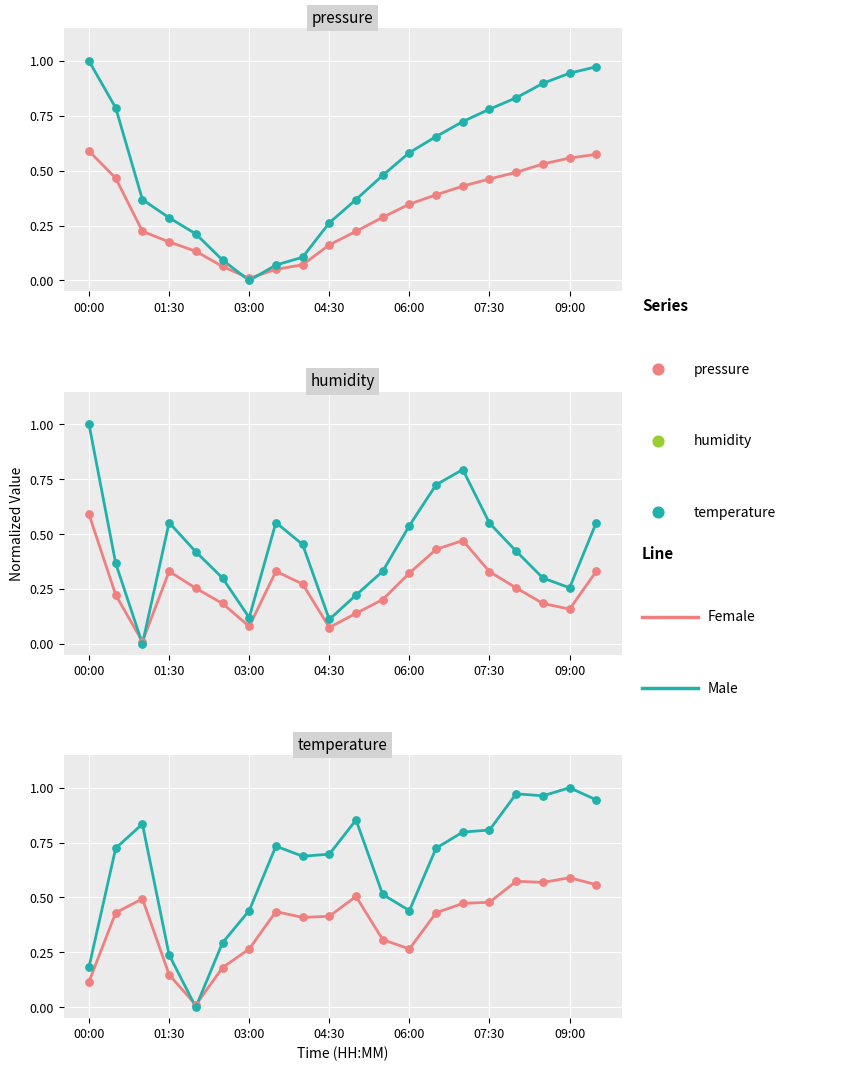

What is the total value across all series at 13?

1.2